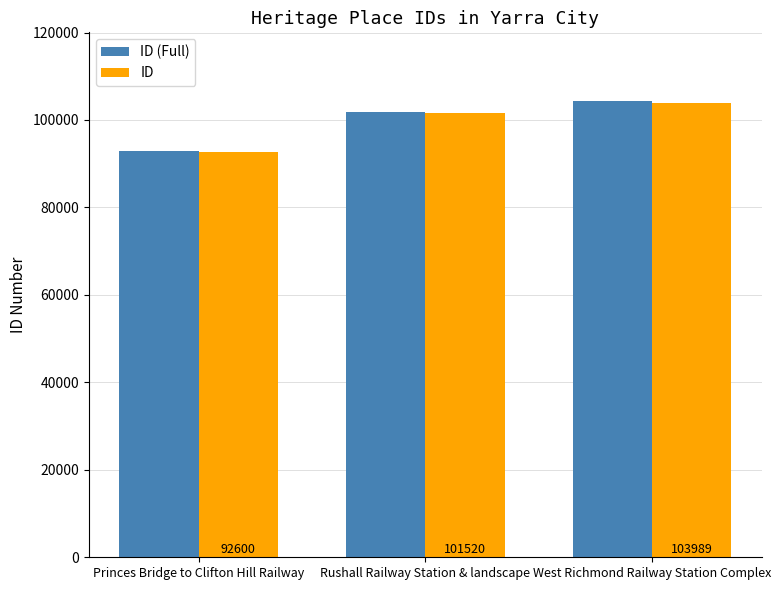

Where is ID nearest to the value 98294?

Rushall Railway Station & landscape